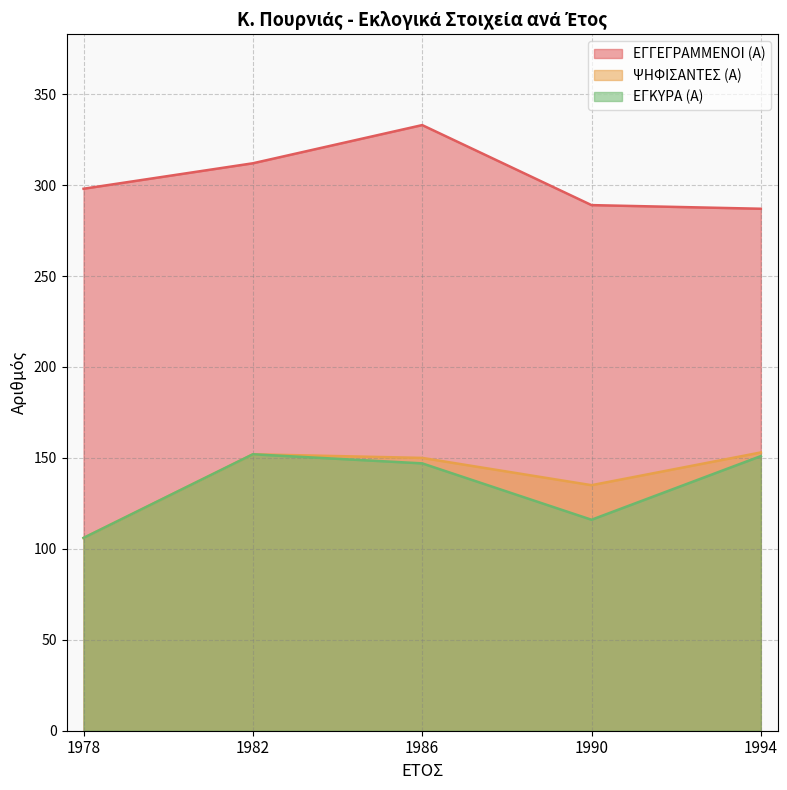

Reading left to right, extract all data points from this chart.

ΕΓΓΕΓΡΑΜΜΕΝΟΙ (Α): 1978=298	1982=312	1986=333	1990=289	1994=287
ΨΗΦΙΣΑΝΤΕΣ (Α): 1978=106	1982=152	1986=150	1990=135	1994=153
ΕΓΚΥΡΑ (Α): 1978=106	1982=152	1986=147	1990=116	1994=151